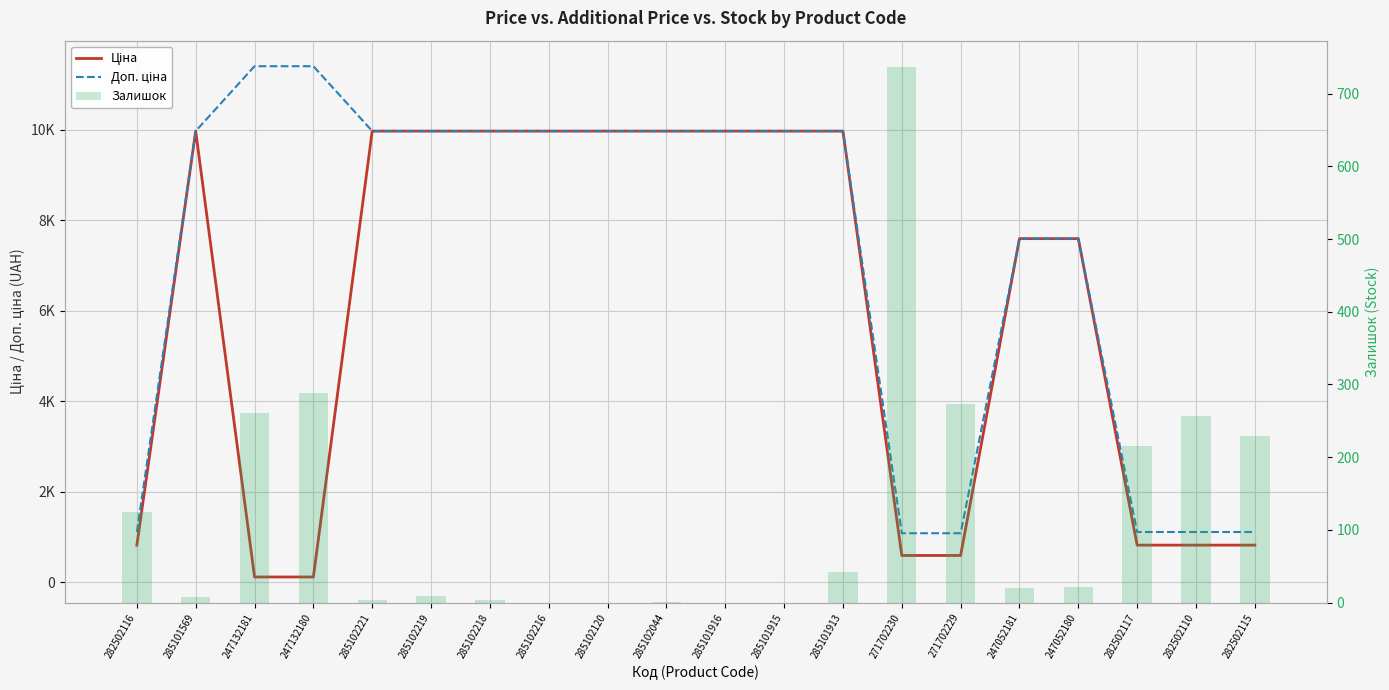

What is the label of the 7th bar from the right?

271702230